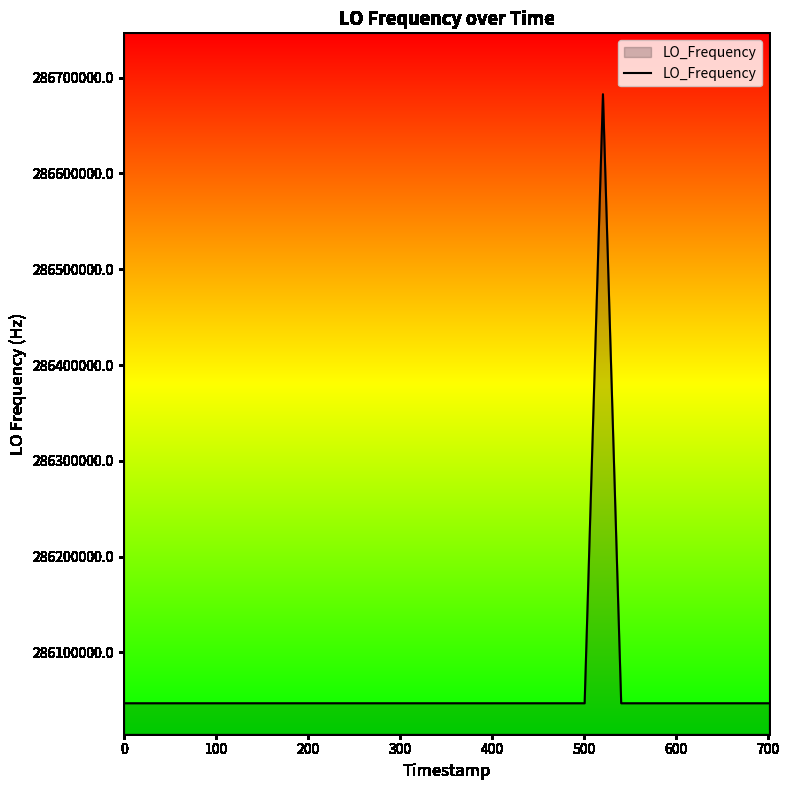

What is the greatest value displayed?

286682702.4